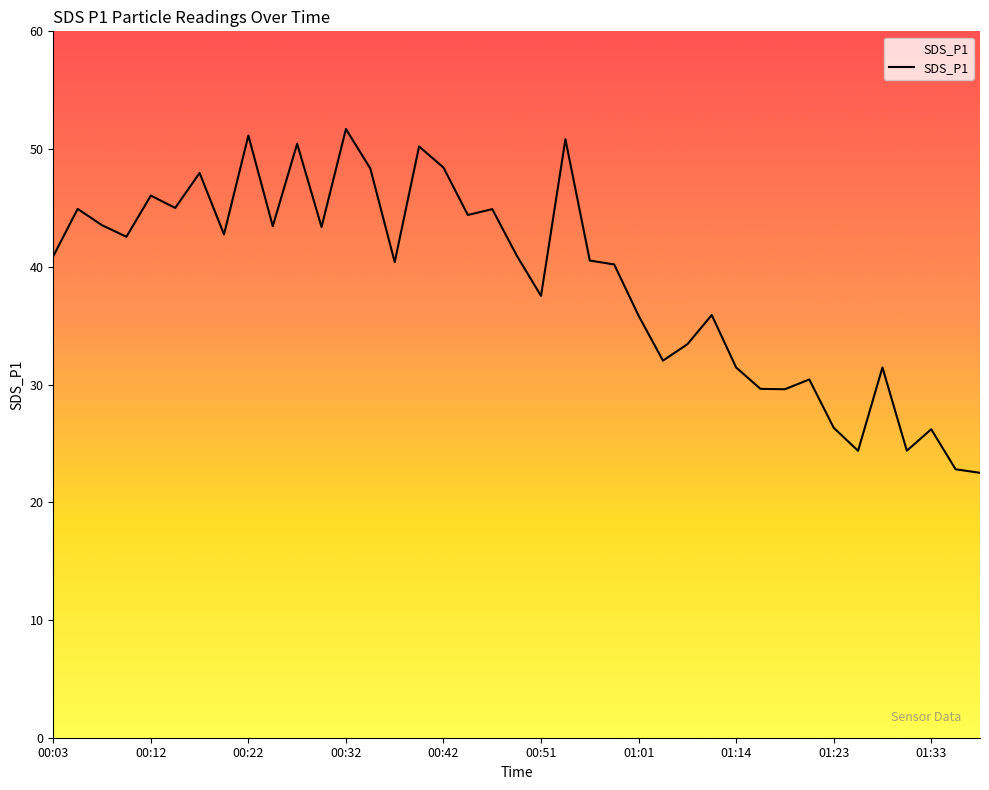

What is the difference between the maximum and minimum values?

29.2